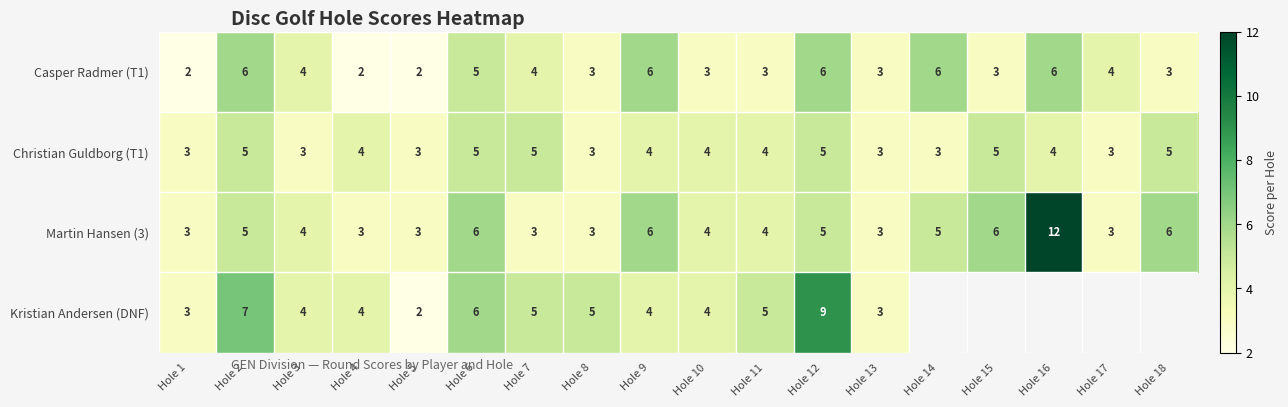

What is the sum of all Casper Radmer (T1) values?

71